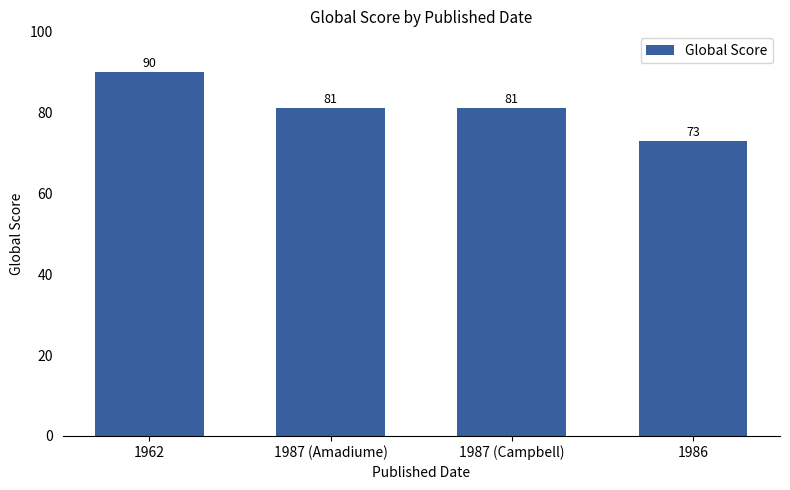

The value at 1987 (Amadiume) is 49. True or false?

False